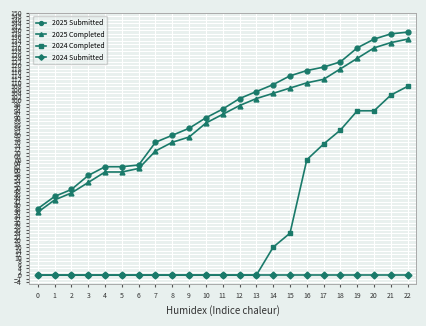

What is the spread (max minus min) of values at 10?

90